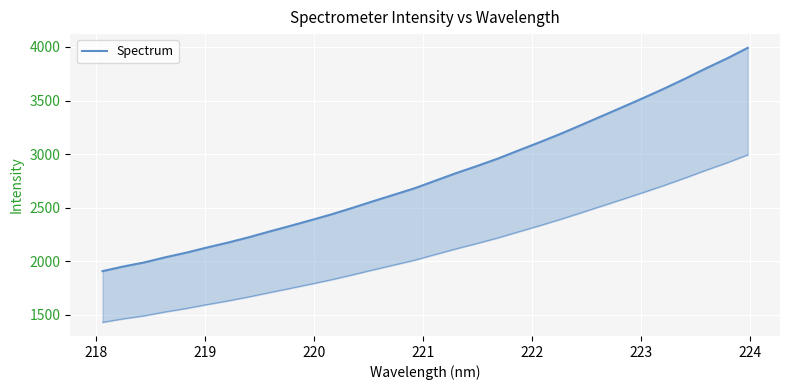

Does the chart display data point markers on the line(s)?

No